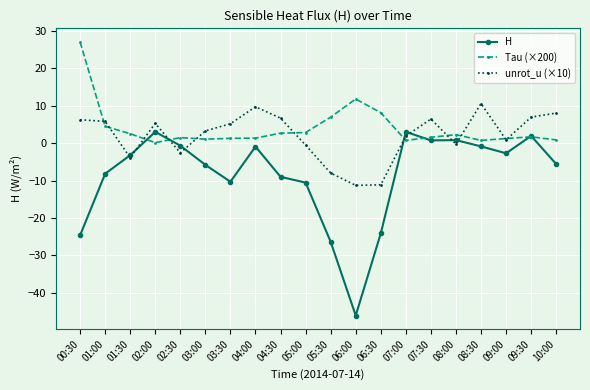

The value of unrot_u (×10) at 06:30 is -11.1. True or false?

True